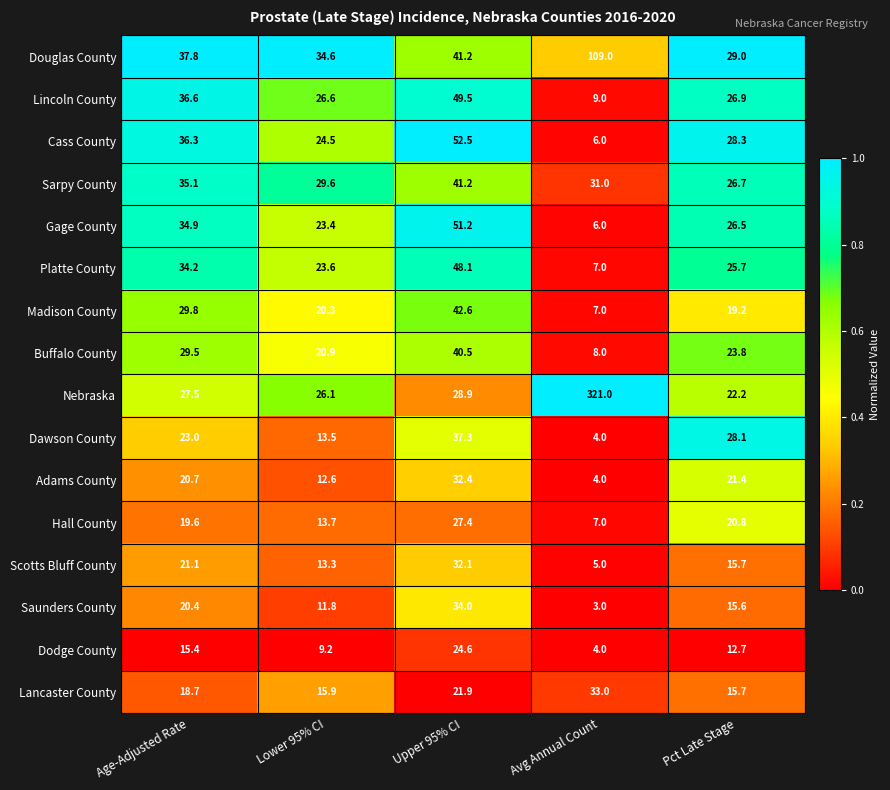

What is the sum of the Gage County values at Avg Annual Count and Age-Adjusted Rate?

40.9